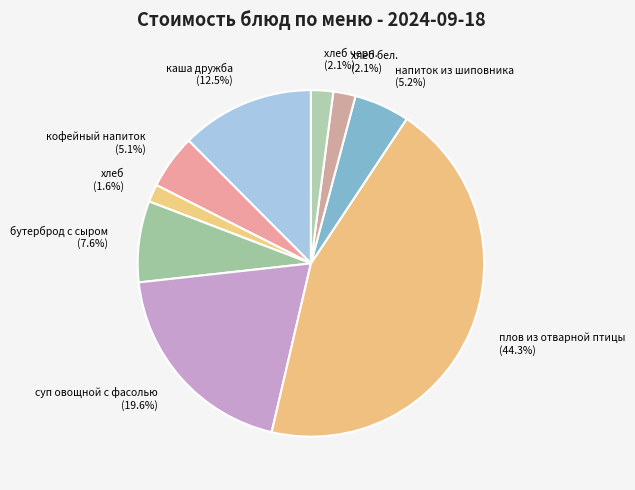

What percentage is NOT represented by хлеб черн. (2.1%)?

97.9%